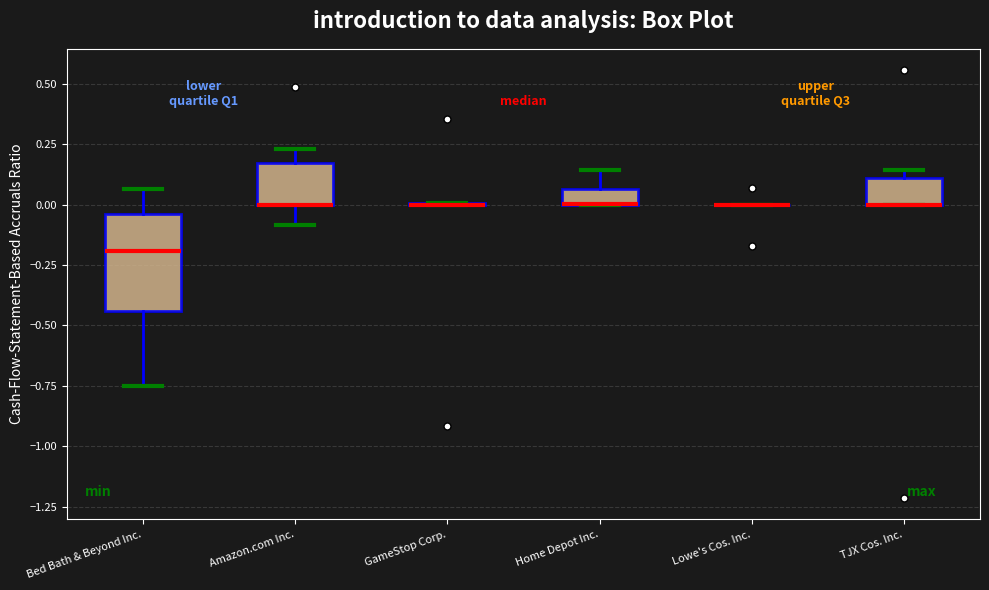

Where does the upper whisker of the box for Amazon.com Inc. end on the y-axis? The values are not printed on the chart, so give them approximately, as read against the axis.

0.25